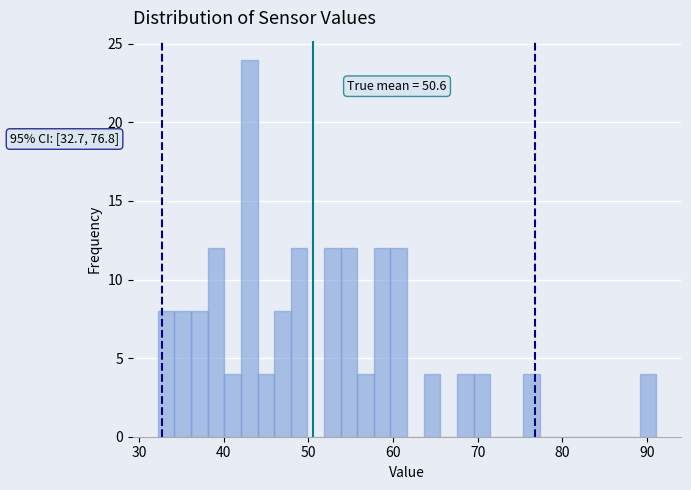

Around what value on the x-axis is the tallest bar? Give the approximate position of its centre, as read against the axis.

43